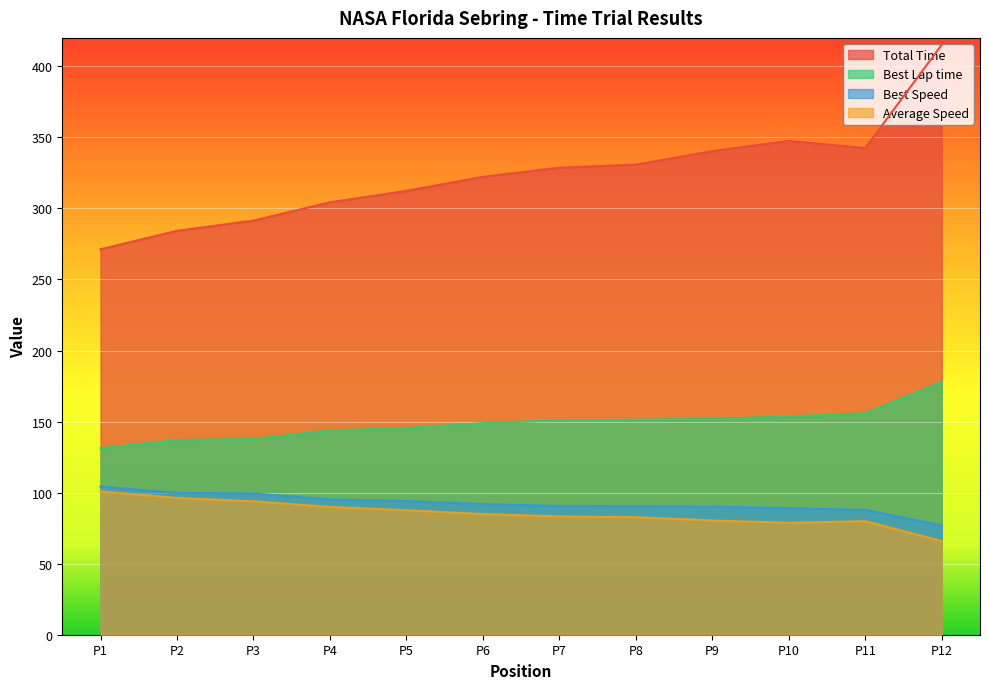

True or false: Total Time and Best Lap time cross at least once.

False